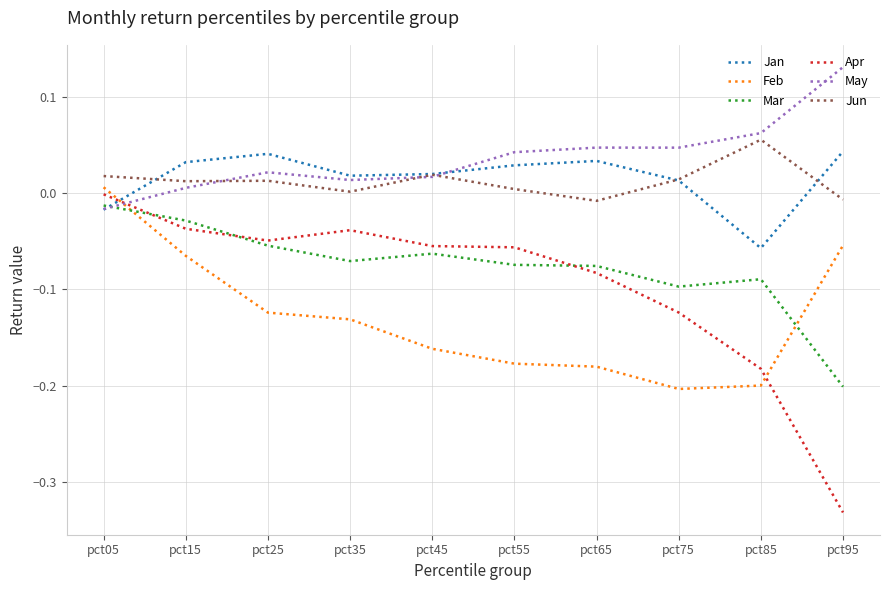

The value of Jan at pct25 is 0.0. True or false?

True